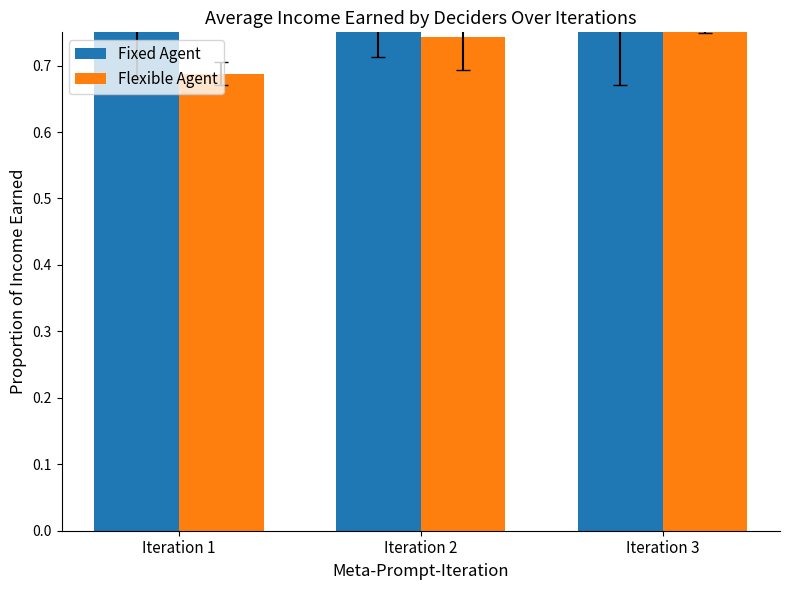

What is the total value across all series at Iteration 2?

1.5